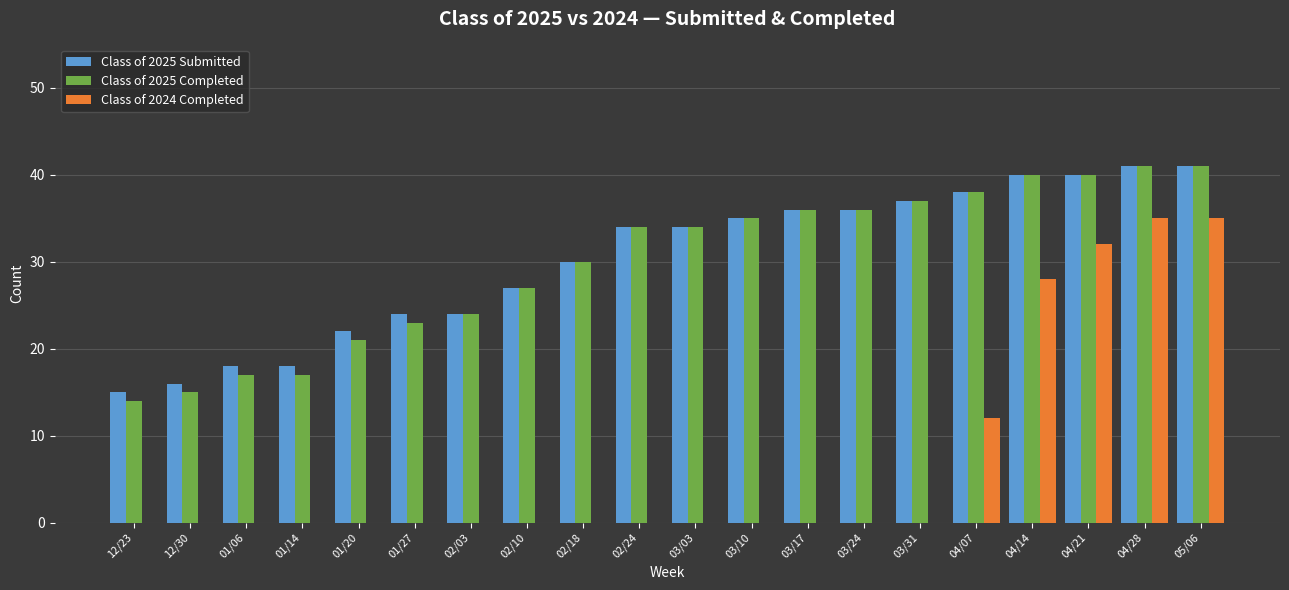

Is it true that Class of 2024 Completed equals 17 at 02/18?

False